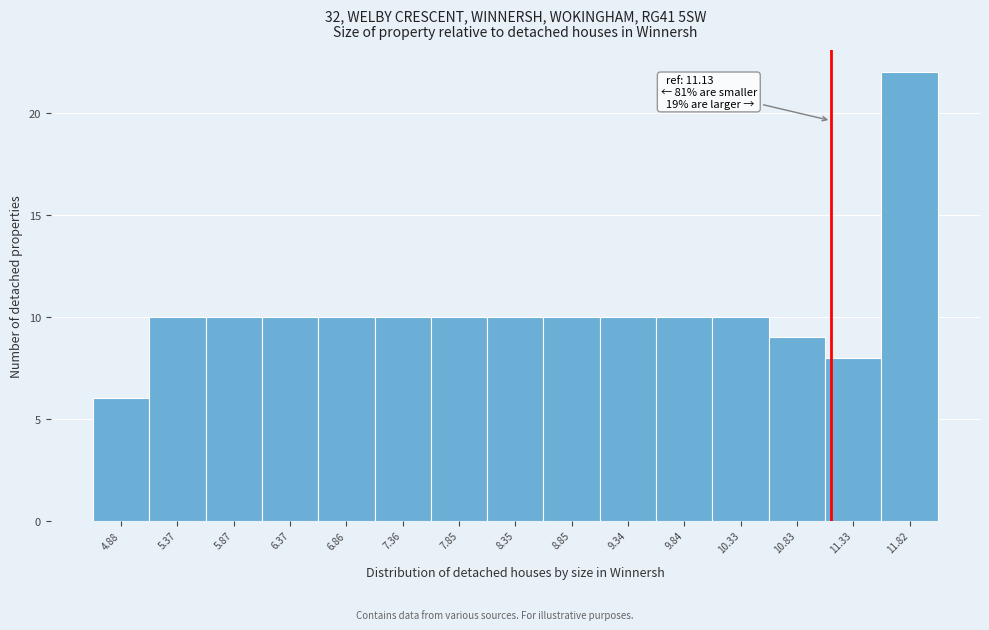

Which range on the x-axis has the tallest bar?

11.55 to 12.05